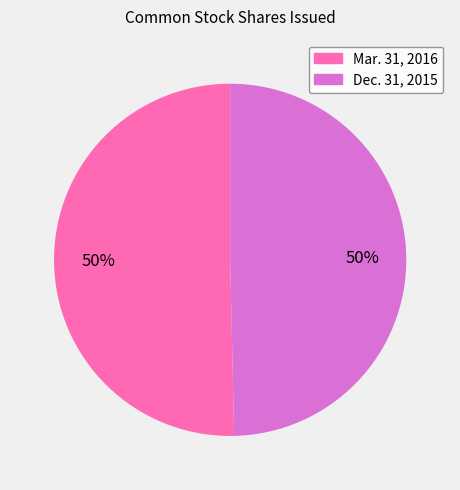

What is the majority slice?

Common stock, shares issued (Mar. 31, 2016)